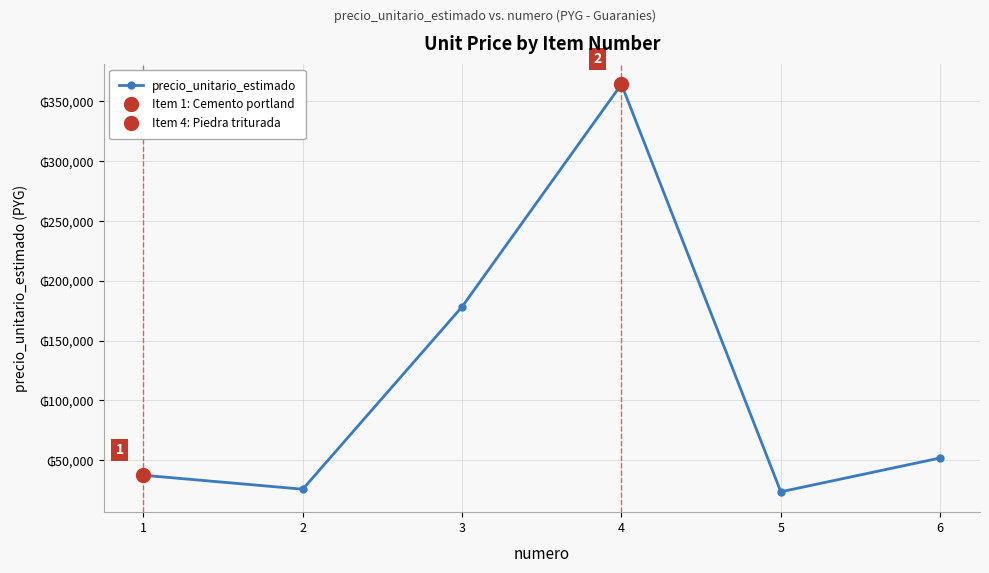

What is the maximum value shown in the chart?

364167